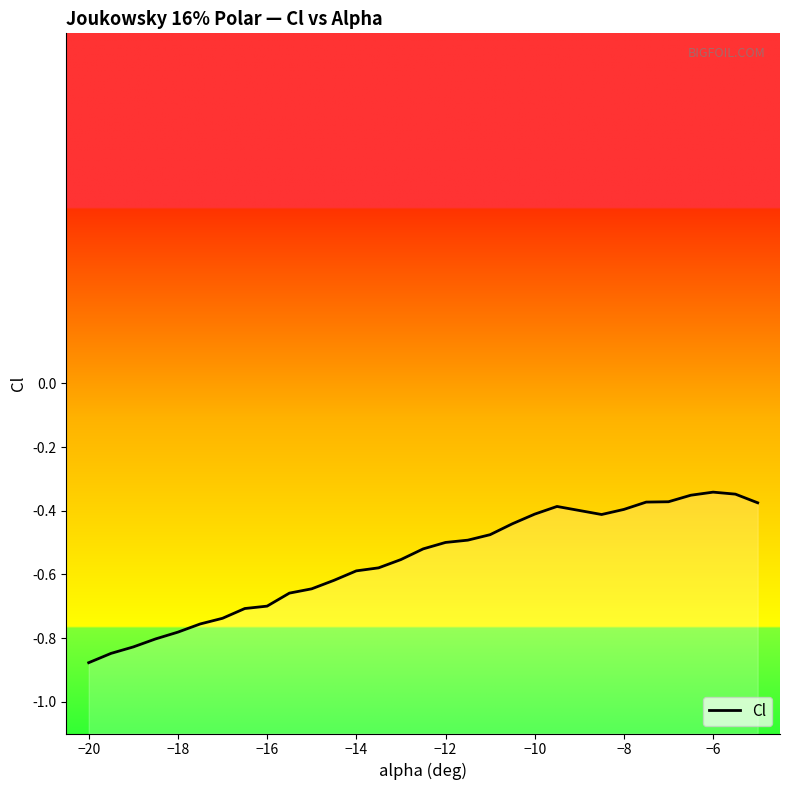

How many interior local valleys (lower than both neighbors) does the data have?

1